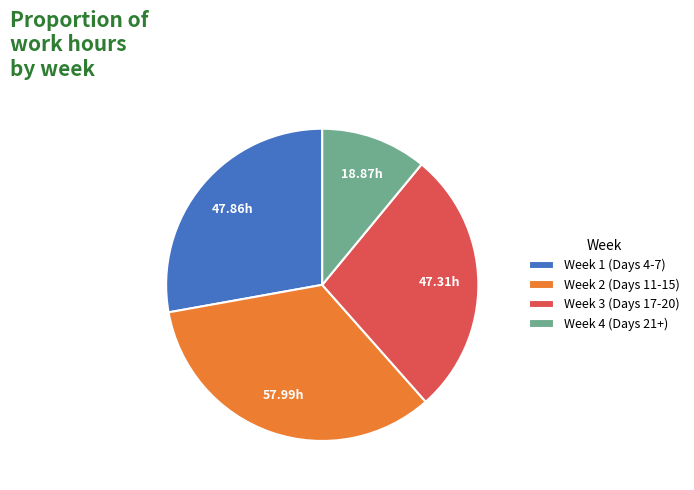

Do Week 1 (Days 4-7) and Week 3 (Days 17-20) together represent more than half of the pie?

Yes